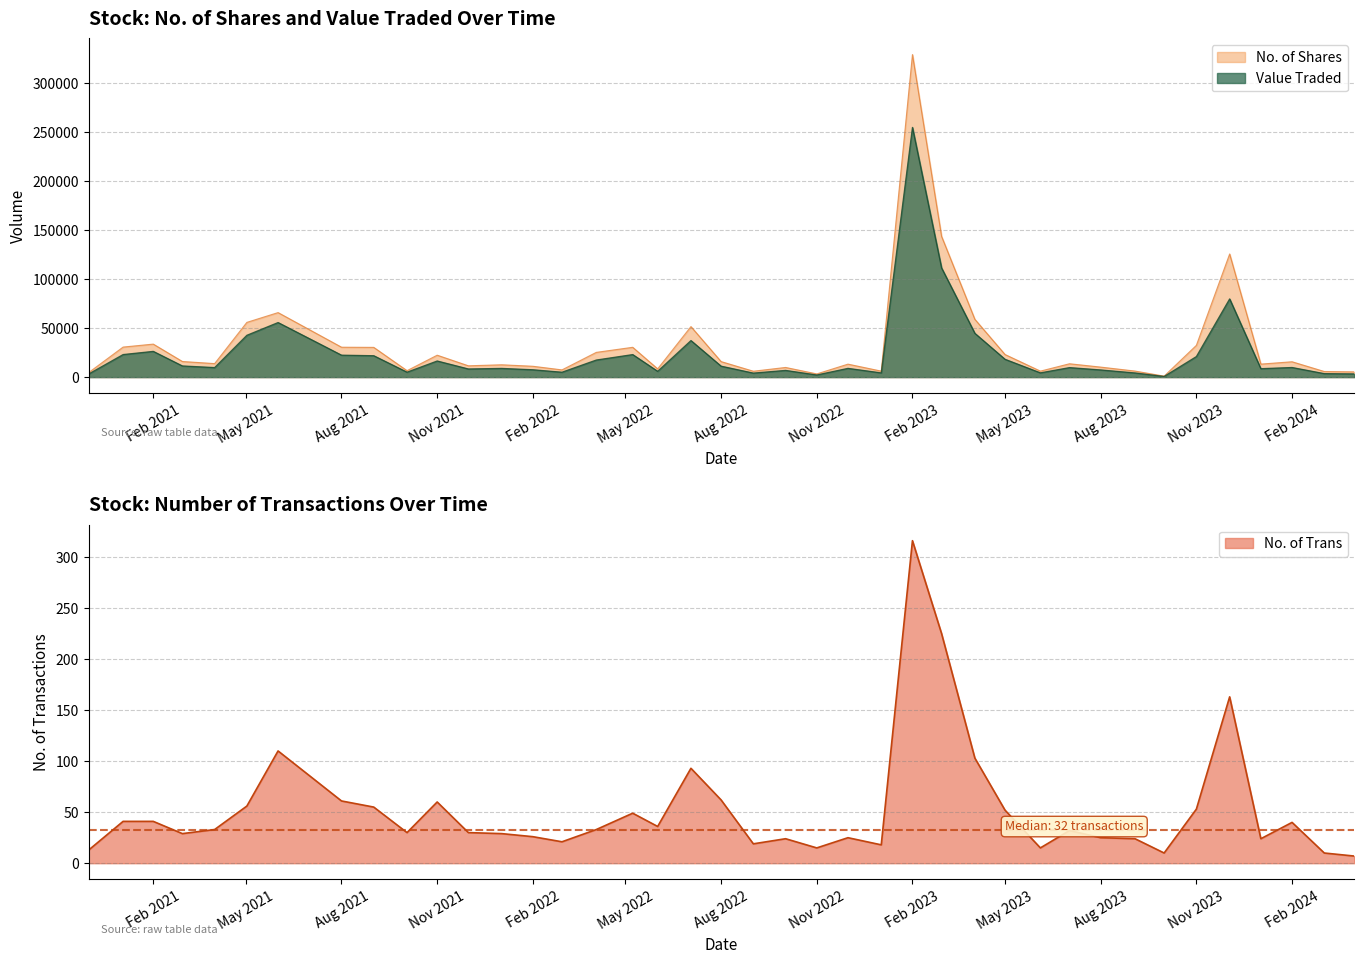

Reading right to left, list all the values displayed in this chart.

No. of Shares: 01/12/2020=4701	03/01/2021=30664	01/02/2021=33691	01/03/2021=15930	01/04/2021=13793	02/05/2021=55891	01/06/2021=65871	01/08/2021=30525	01/09/2021=30358	03/10/2021=6559	01/11/2021=22372	01/12/2021=11544	02/01/2022=12585	01/02/2022=11070	01/03/2022=7372	03/04/2022=25254	08/05/2022=30434	01/06/2022=8409	03/07/2022=51562	01/08/2022=15833	01/09/2022=6004	02/10/2022=9864	01/11/2022=3266	01/12/2022=13238	02/01/2023=6121	01/02/2023=329306	01/03/2023=143672	02/04/2023=59013	01/05/2023=23072	04/06/2023=6102	02/07/2023=13629	01/08/2023=10217	03/09/2023=6165	01/10/2023=984	01/11/2023=32416	03/12/2023=125718	02/01/2024=13267	01/02/2024=15669	03/03/2024=5708	01/04/2024=5350
Value Traded: 01/12/2020=3265	03/01/2021=23038	01/02/2021=26284	01/03/2021=11402	01/04/2021=9748	02/05/2021=42714	01/06/2021=55722	01/08/2021=22418	01/09/2021=21856	03/10/2021=5039	01/11/2021=16463	01/12/2021=8328	02/01/2022=8898	01/02/2022=7513	01/03/2022=5021	03/04/2022=17448	08/05/2022=23016	01/06/2022=5940	03/07/2022=37327	01/08/2022=11180	01/09/2022=4111	02/10/2022=6869	01/11/2022=2179	01/12/2022=8942	02/01/2023=4315	01/02/2023=254949	01/03/2023=111467	02/04/2023=44725	01/05/2023=18202	04/06/2023=4359	02/07/2023=9719	01/08/2023=7328	03/09/2023=4267	01/10/2023=689	01/11/2023=20989	03/12/2023=79863	02/01/2024=8623	01/02/2024=9820	03/03/2024=3577	01/04/2024=3296
No. of Trans: 01/12/2020=13	03/01/2021=41	01/02/2021=41	01/03/2021=29	01/04/2021=33	02/05/2021=56	01/06/2021=110	01/08/2021=61	01/09/2021=55	03/10/2021=30	01/11/2021=60	01/12/2021=30	02/01/2022=29	01/02/2022=26	01/03/2022=21	03/04/2022=33	08/05/2022=49	01/06/2022=36	03/07/2022=93	01/08/2022=62	01/09/2022=19	02/10/2022=24	01/11/2022=15	01/12/2022=25	02/01/2023=18	01/02/2023=316	01/03/2023=225	02/04/2023=103	01/05/2023=52	04/06/2023=15	02/07/2023=32	01/08/2023=25	03/09/2023=24	01/10/2023=10	01/11/2023=53	03/12/2023=163	02/01/2024=24	01/02/2024=40	03/03/2024=10	01/04/2024=7